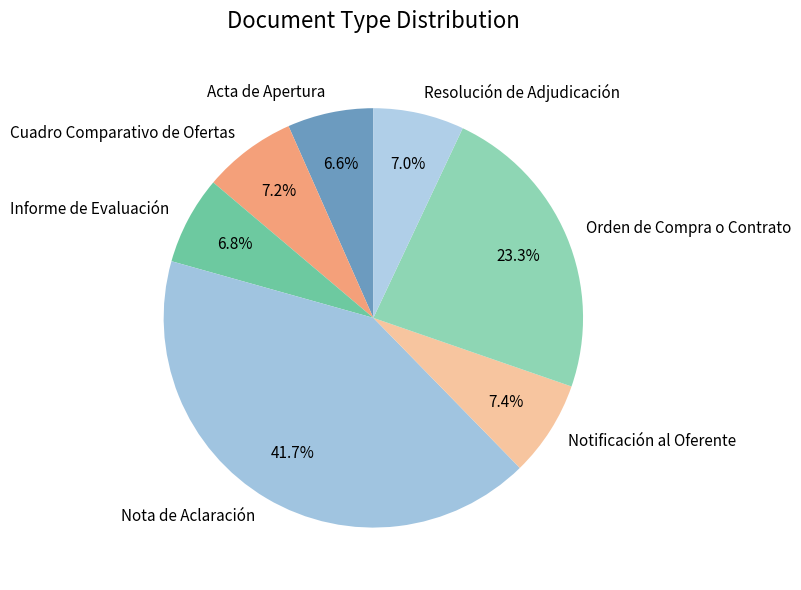

Is there a majority slice in this chart?

No